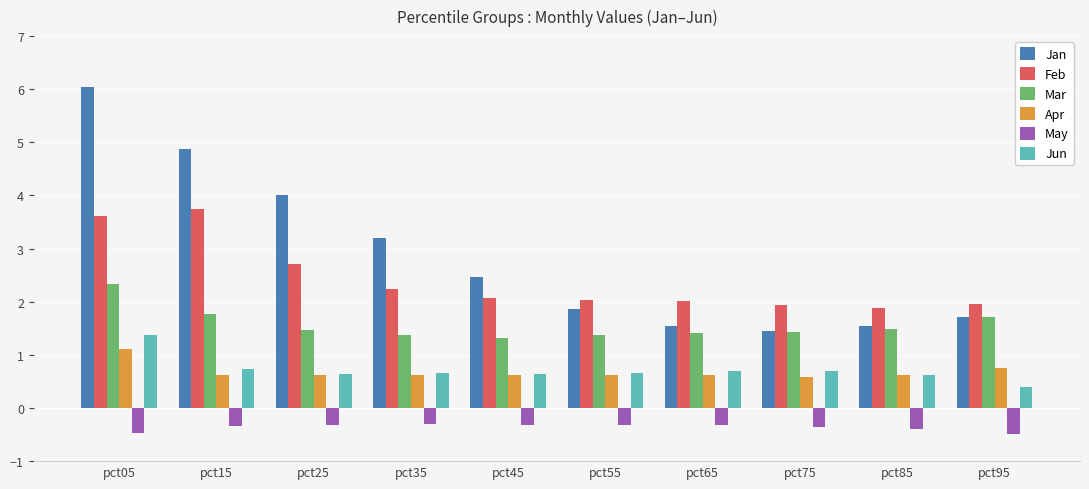

The value of Feb at pct15 is 2.6. True or false?

False